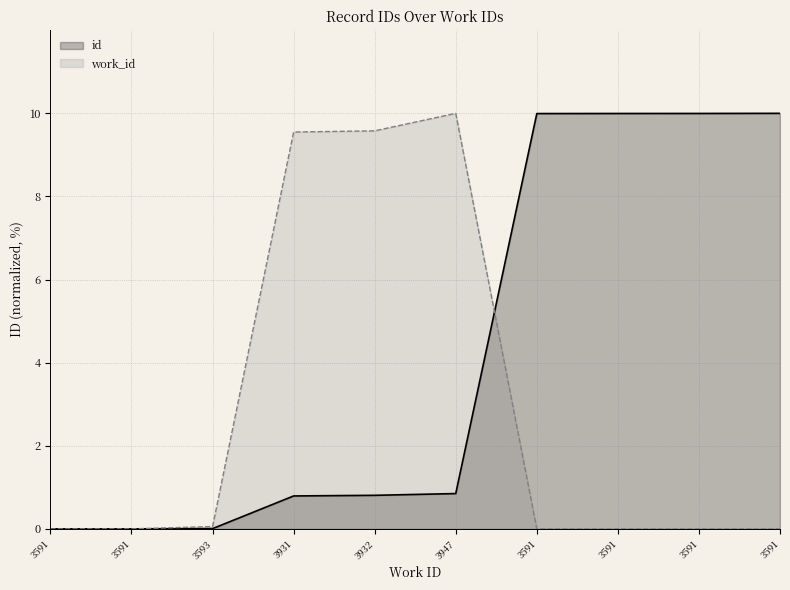

Approximately how many times larger is the value at 3591 compared to 3591?

1.0